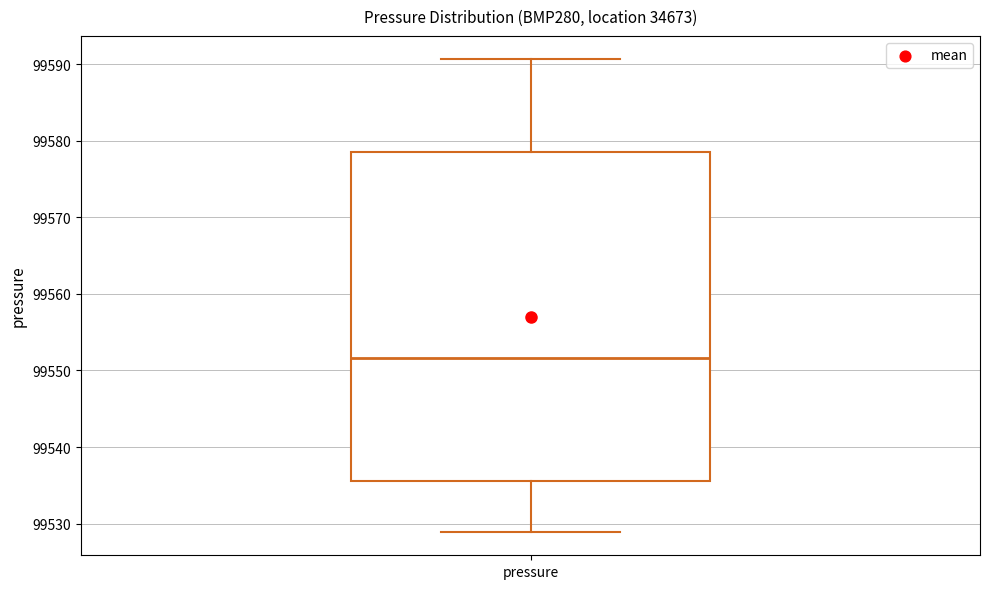

Read this box plot against the y-axis: the position of the median line, the range covered by the box, and the ends of both whiskers. The values are not printed on the chart, so give them approximately, as read against the axis.

median 99552, box 99536 to 99579, whiskers 99529 to 99591